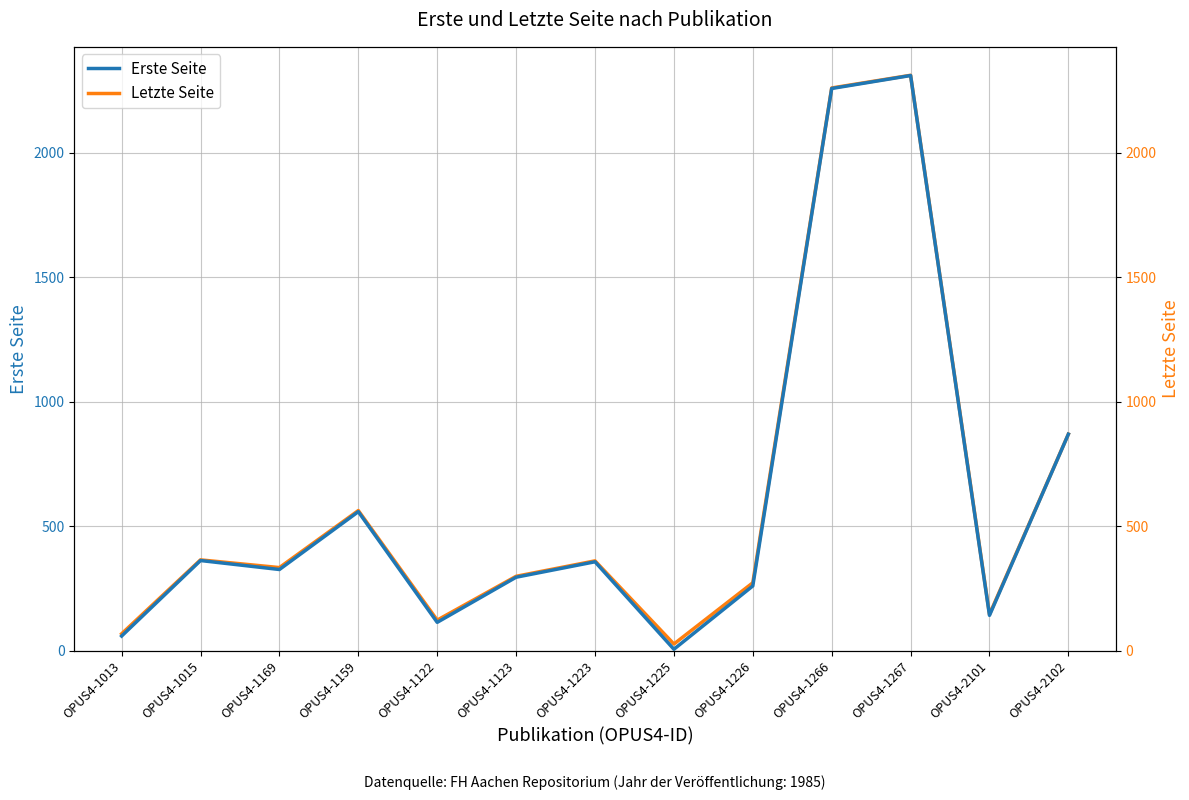

Does the chart display data point markers on the line(s)?

No